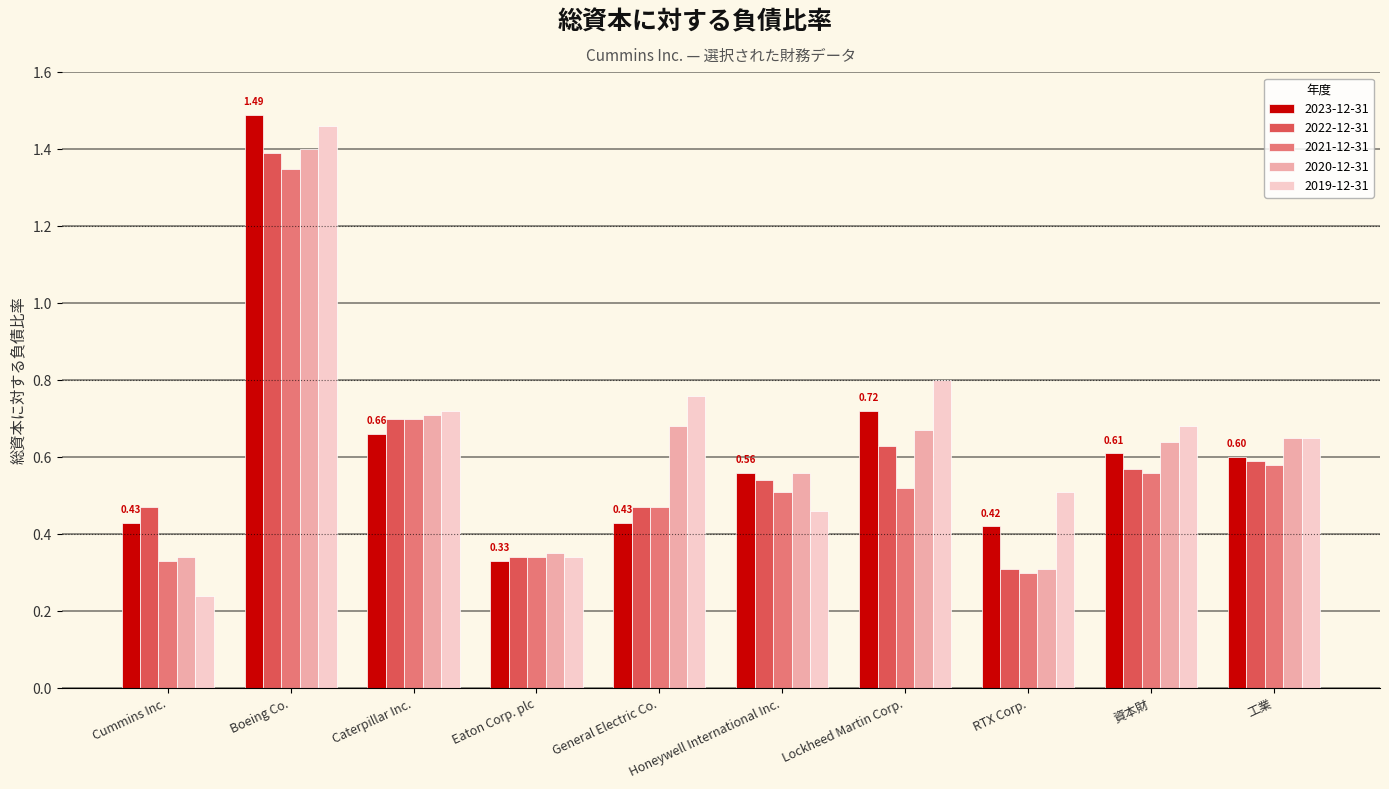

At how many categories does at least one series exceed 1?

1